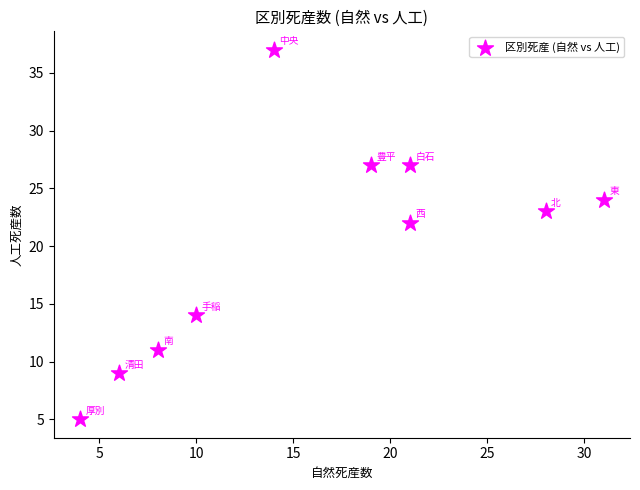

What Y value in the scatter plot is closest to 21?

22